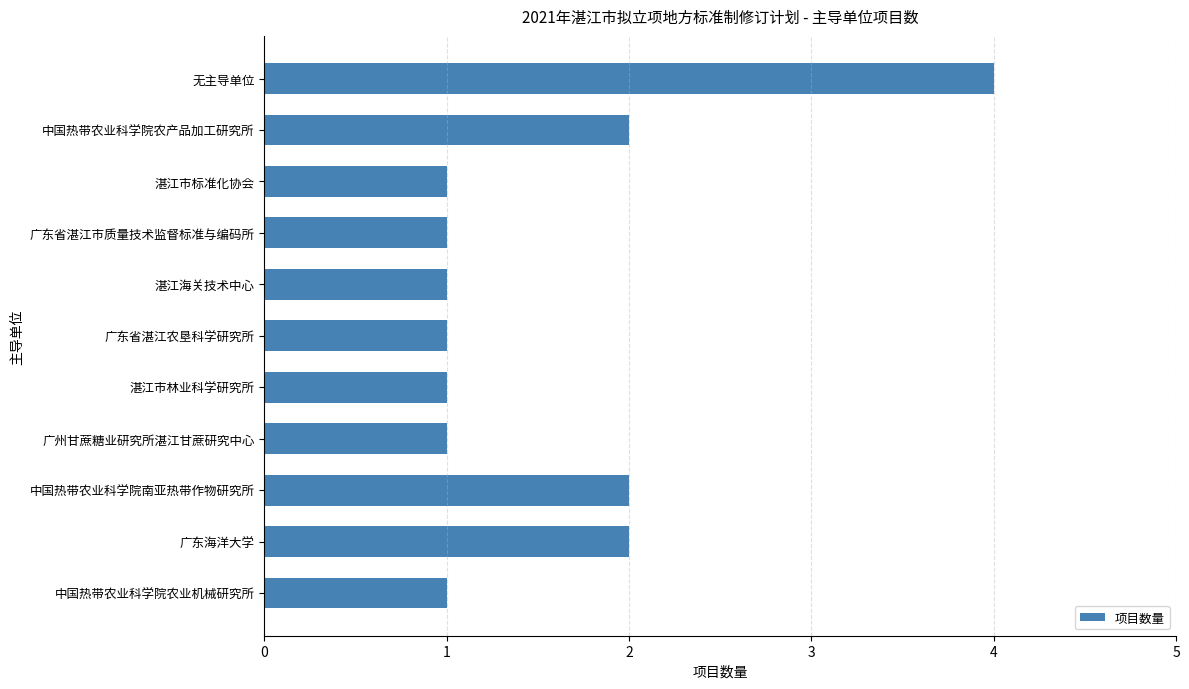

What is the maximum value shown in the chart?

4